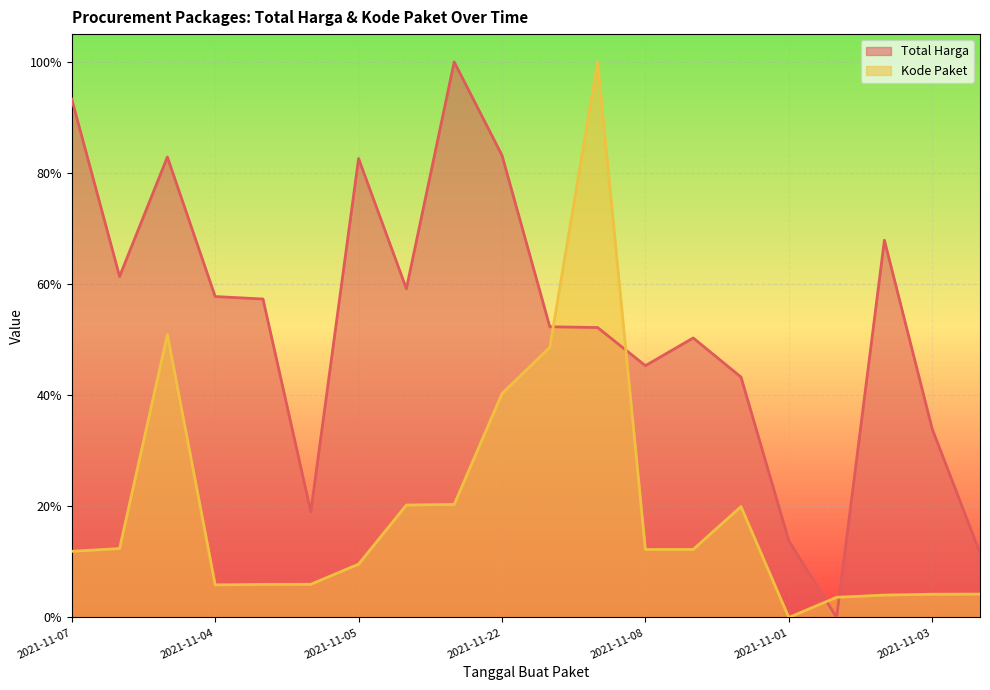

Where is the data nearest to the value 0?

2021-11-01